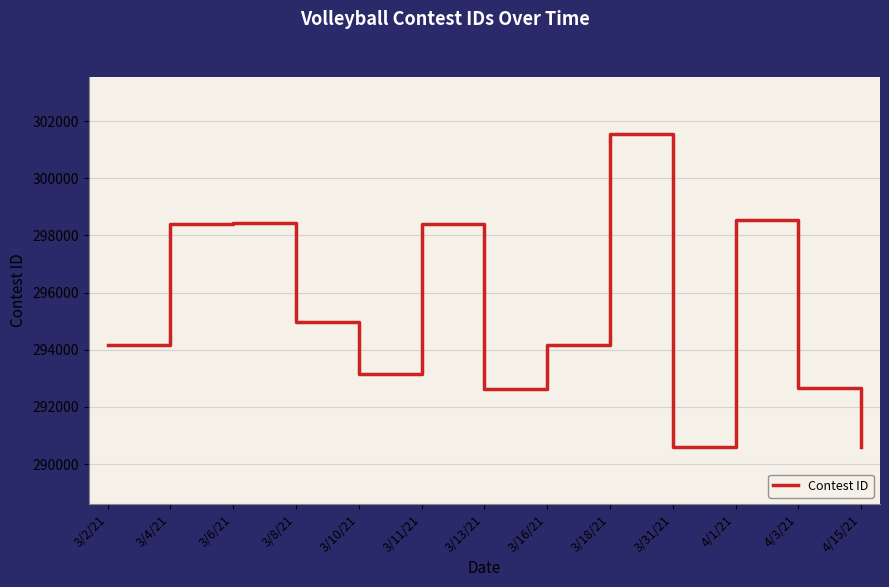

What is the difference between the values at 3/18/21 and 3/13/21?

8908